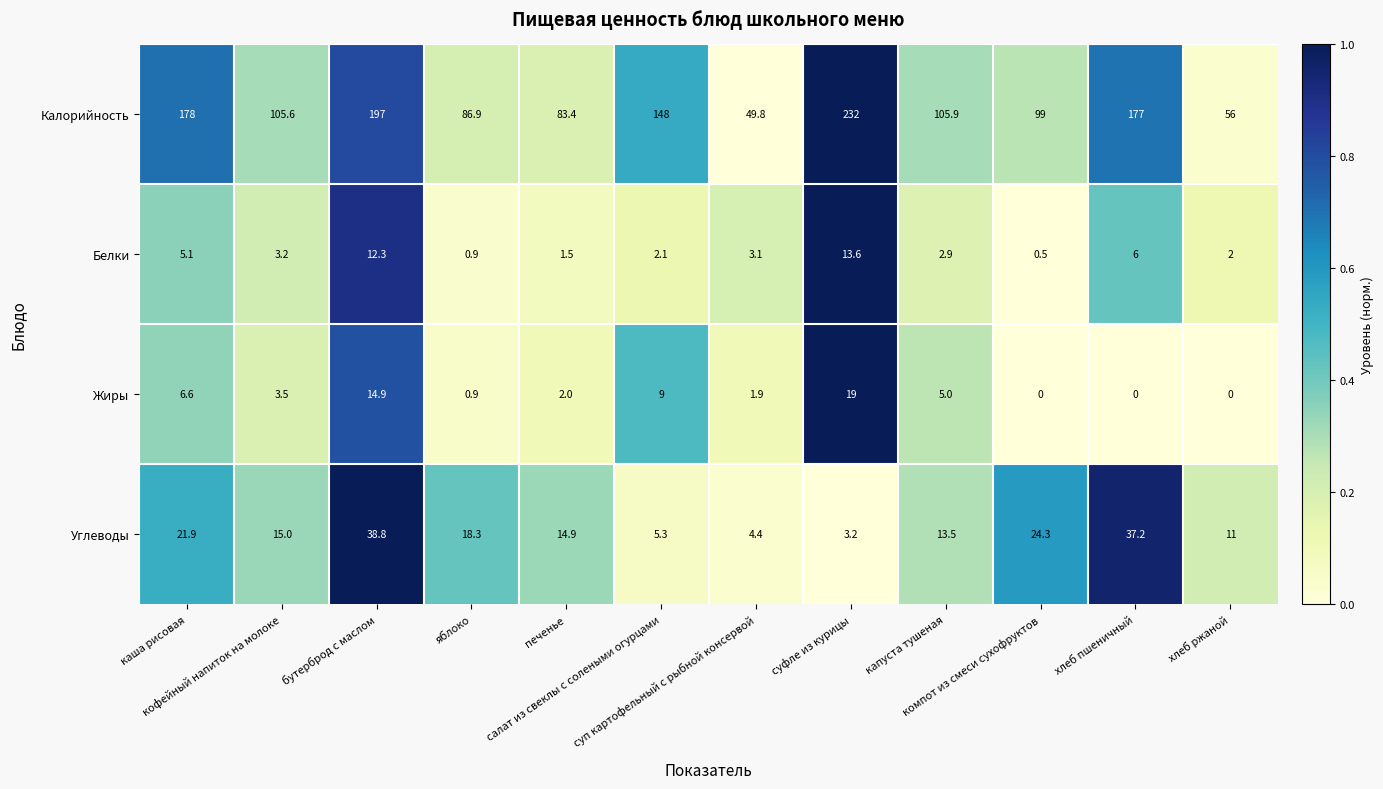

Which series has the widest spread of values?

Калорийность